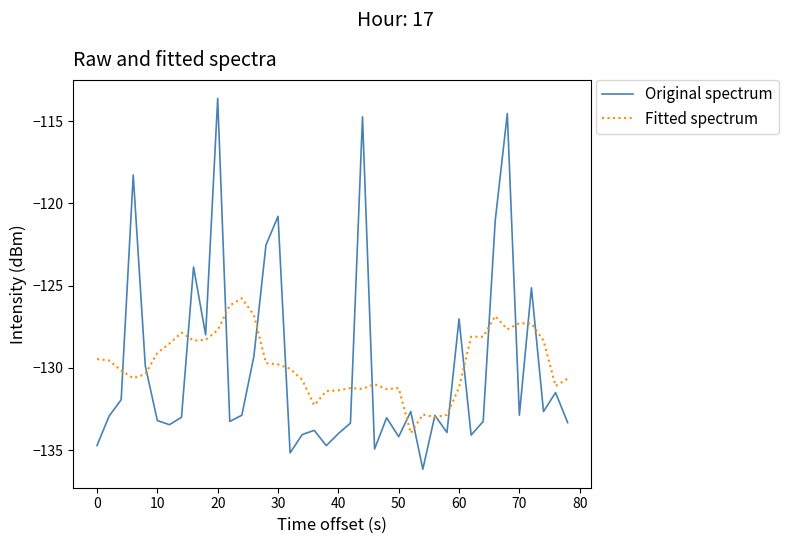

True or false: Original spectrum and Fitted spectrum cross at least once.

True